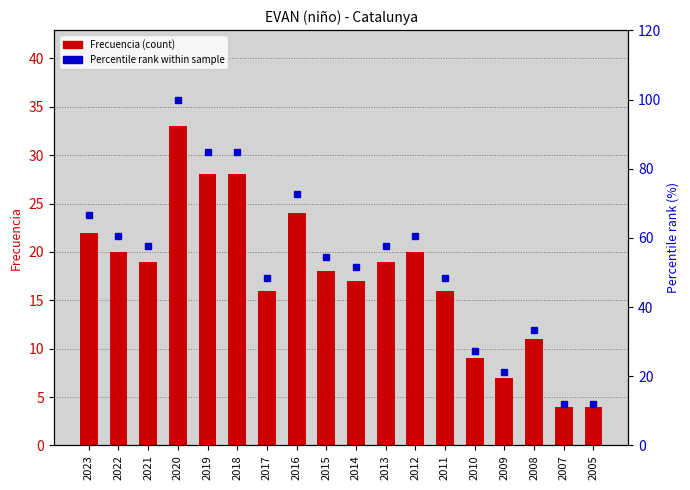

At which label is Percentile rank within sample closest to 56?

2015